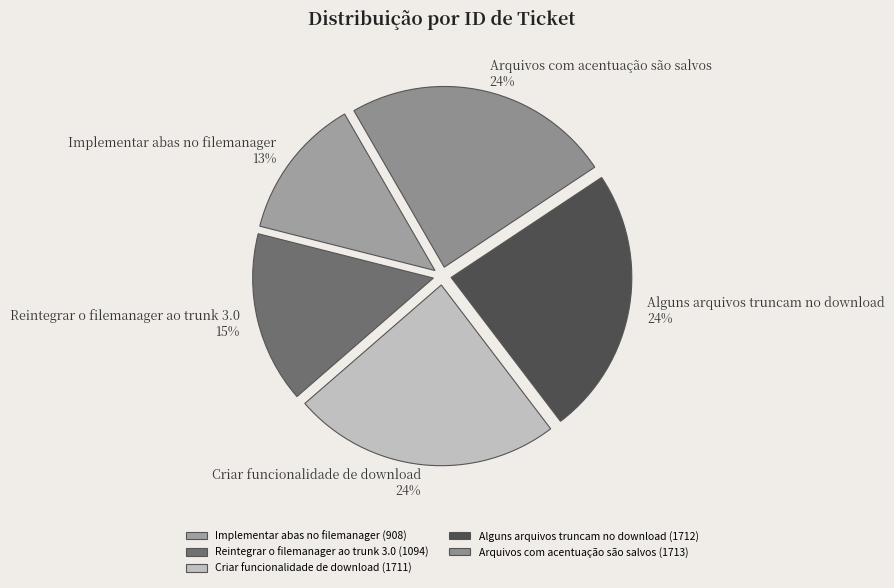

How many segments does this pie chart have?

5